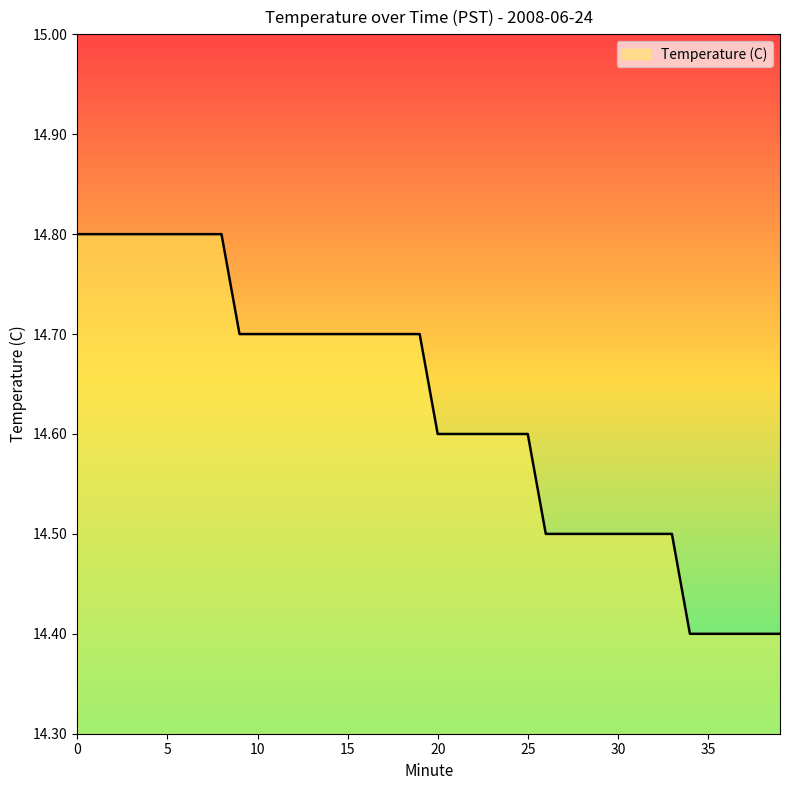

What is the difference between the maximum and minimum values?

0.4